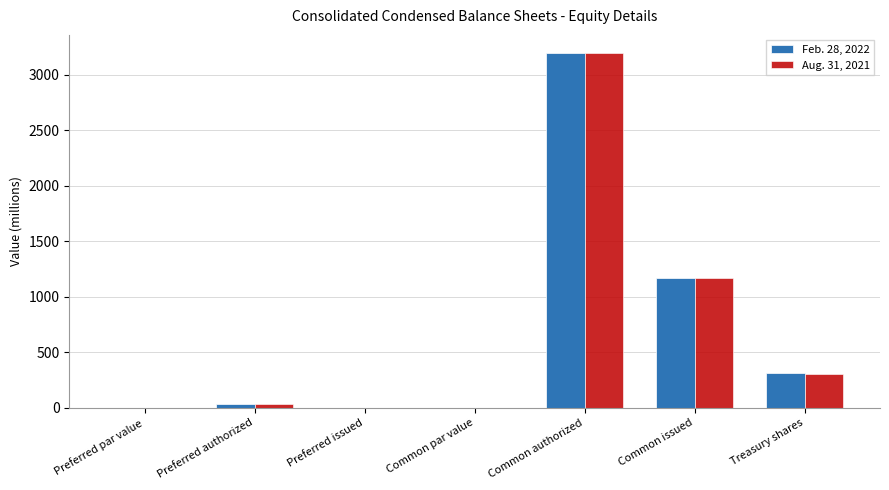

At which category is the sum across all series the highest?

Common authorized